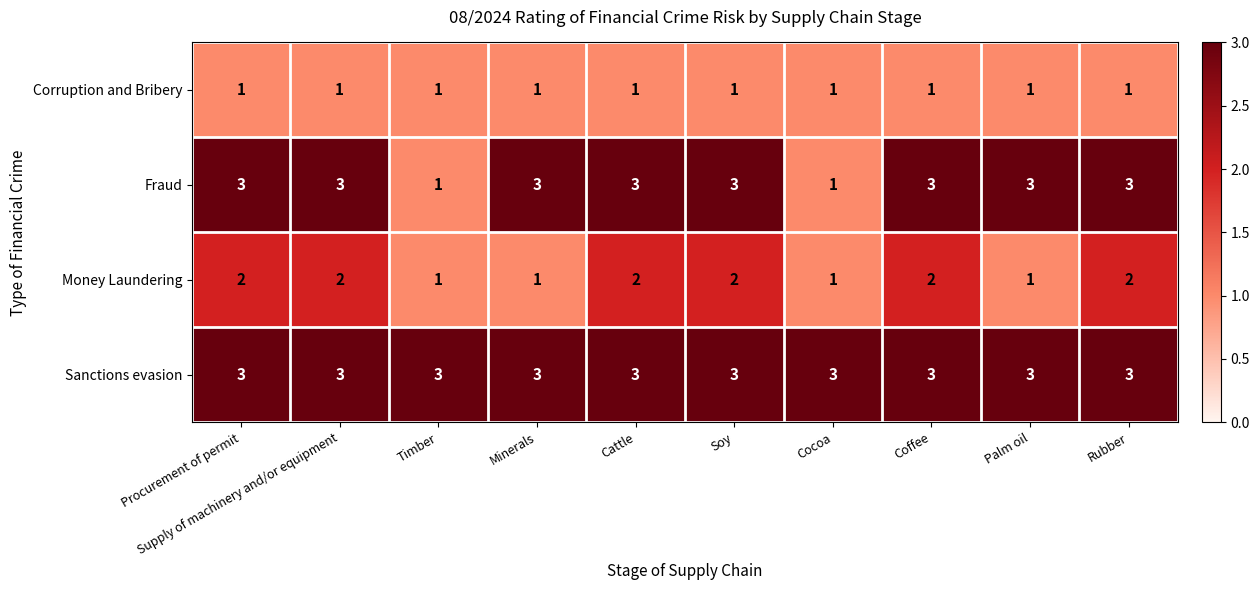

The Fraud series shows 3 at Minerals. True or false?

True